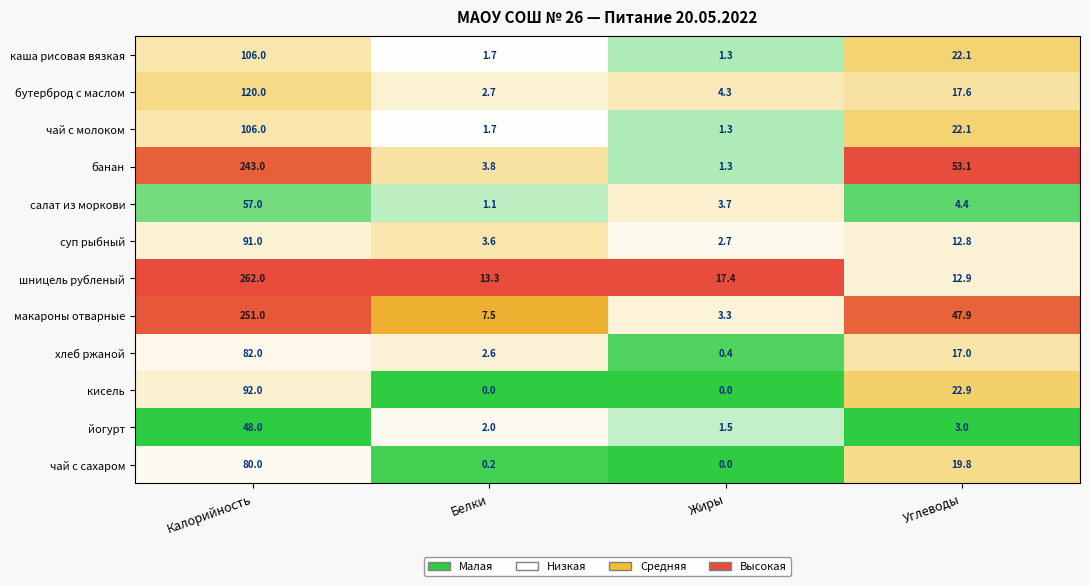

What is the difference between the maximum and minimum values in the банан series?

241.7